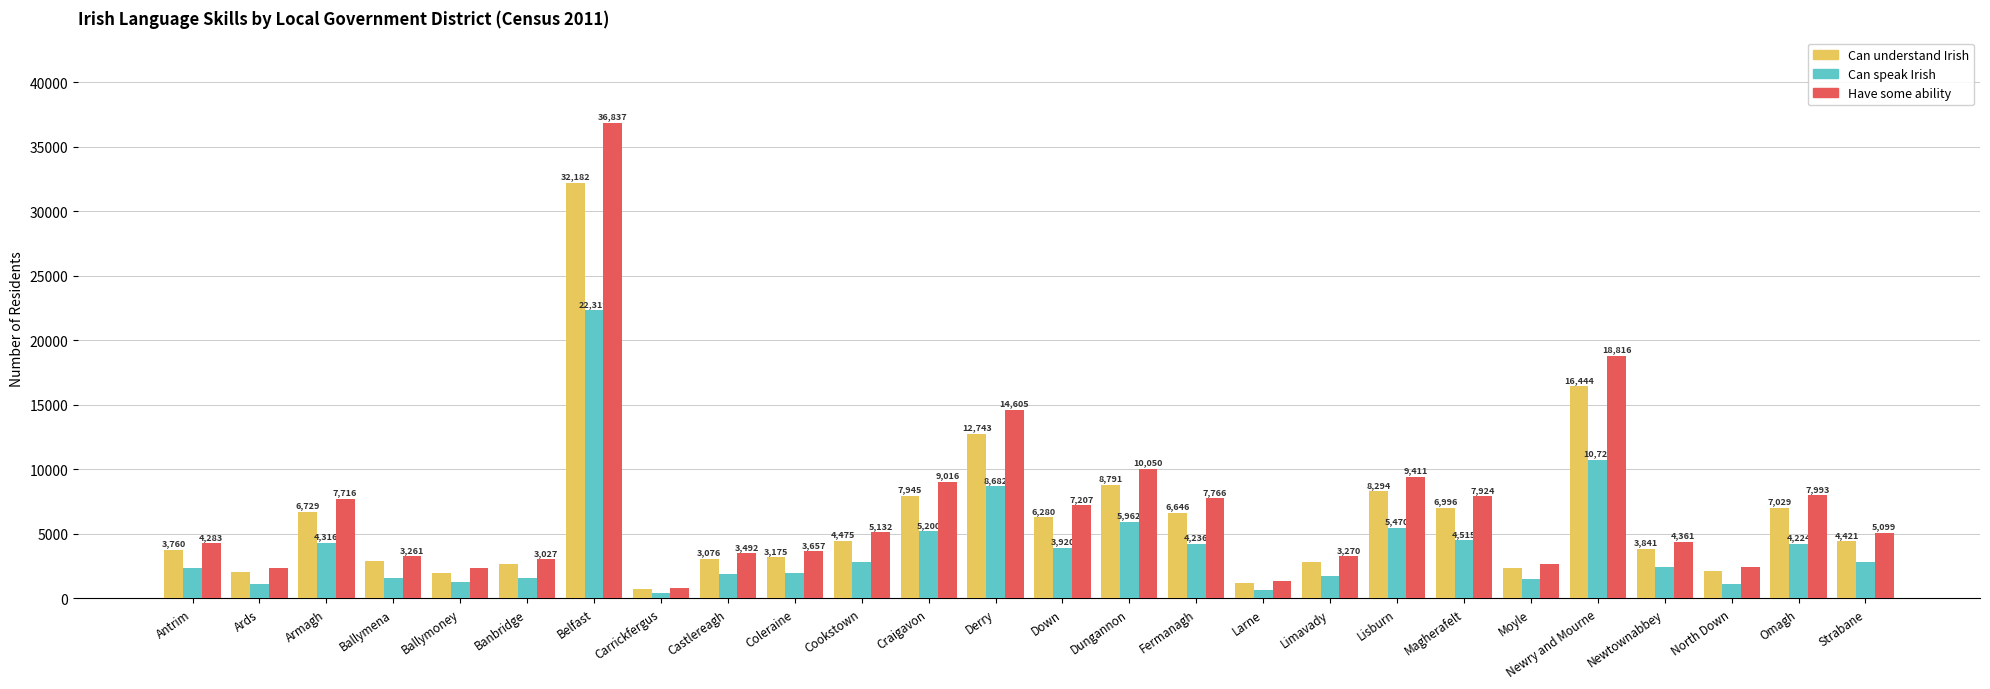

Which series changed the most between Antrim and Ards?

Have some ability